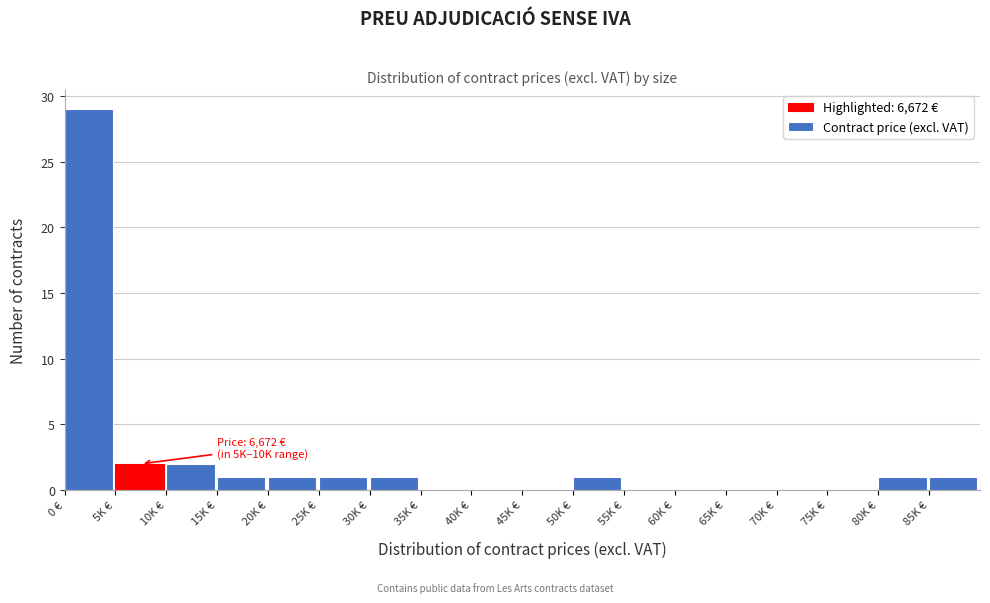

Reading left to right, what are all the values shown in this chart?

0 €=29	5K €=2	10K €=2	15K €=1	20K €=1	25K €=1	30K €=1	35K €=0	40K €=0	45K €=0	50K €=1	55K €=0	60K €=0	65K €=0	70K €=0	75K €=0	80K €=1	85K €=1